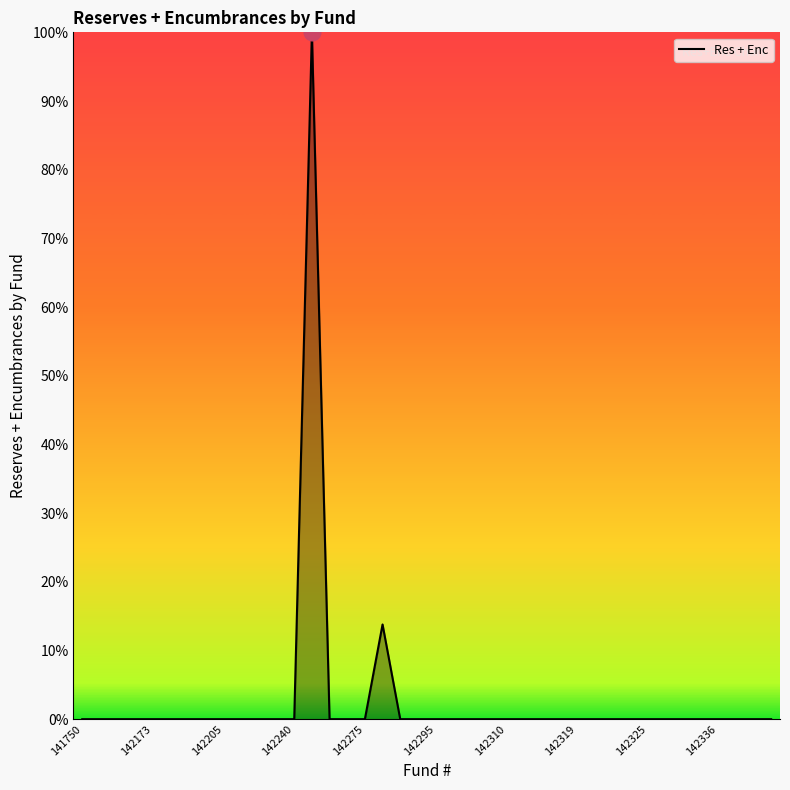

Does the chart display data point markers on the line(s)?

No